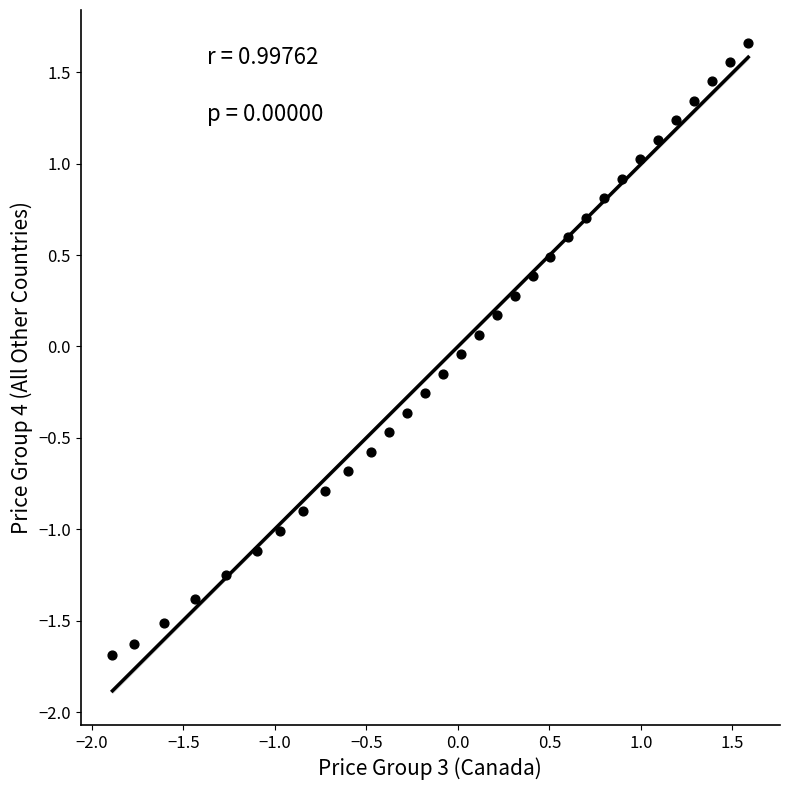

What is the range of Y values (max minus min)?

3.4